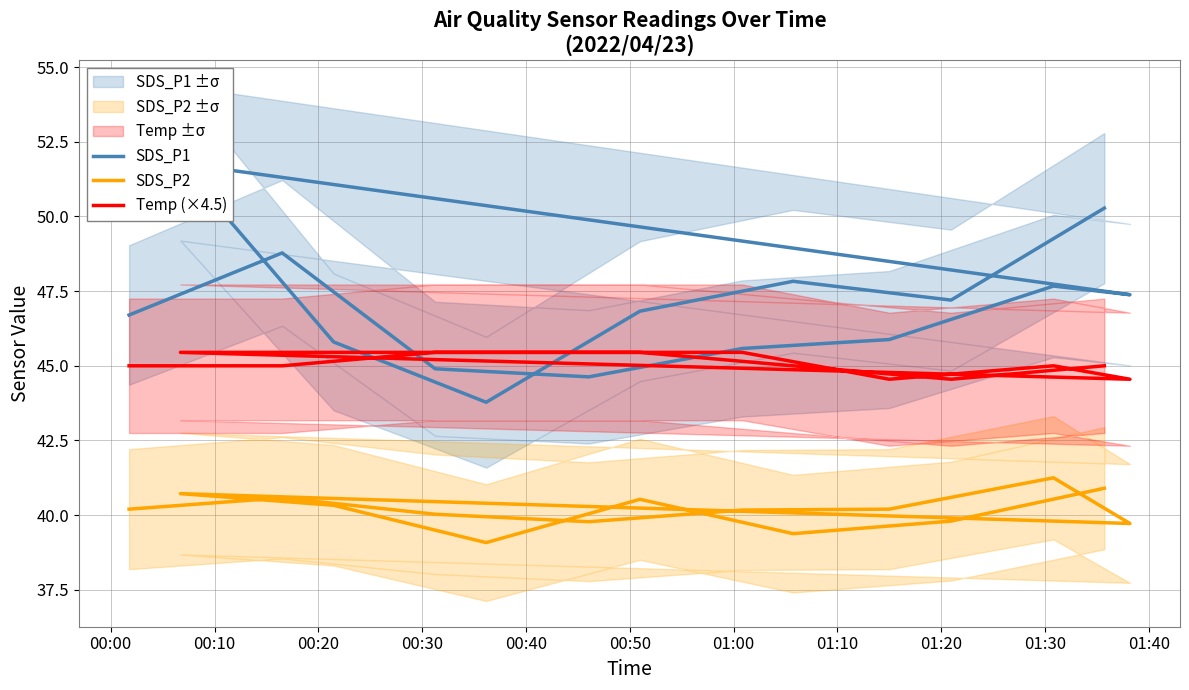

True or false: SDS_P1 and Temp (×4.5) cross at least once.

True